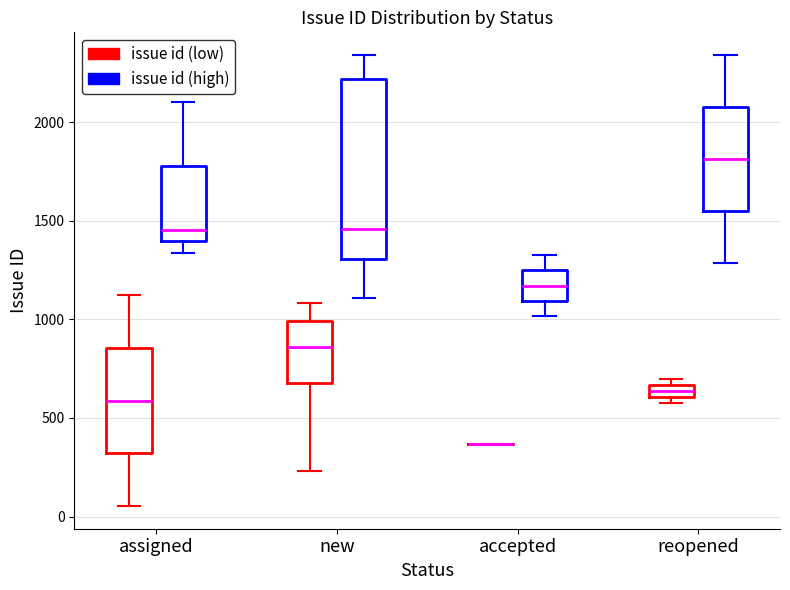

Comparing the boxes themselves (not the whiskers), which one is the tallest?

new (issue id (high))